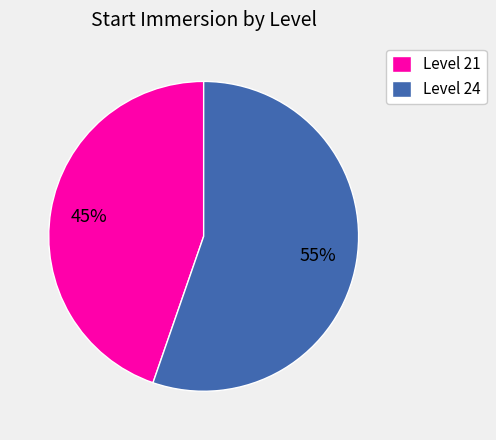

Which slice is the largest?

Level 24